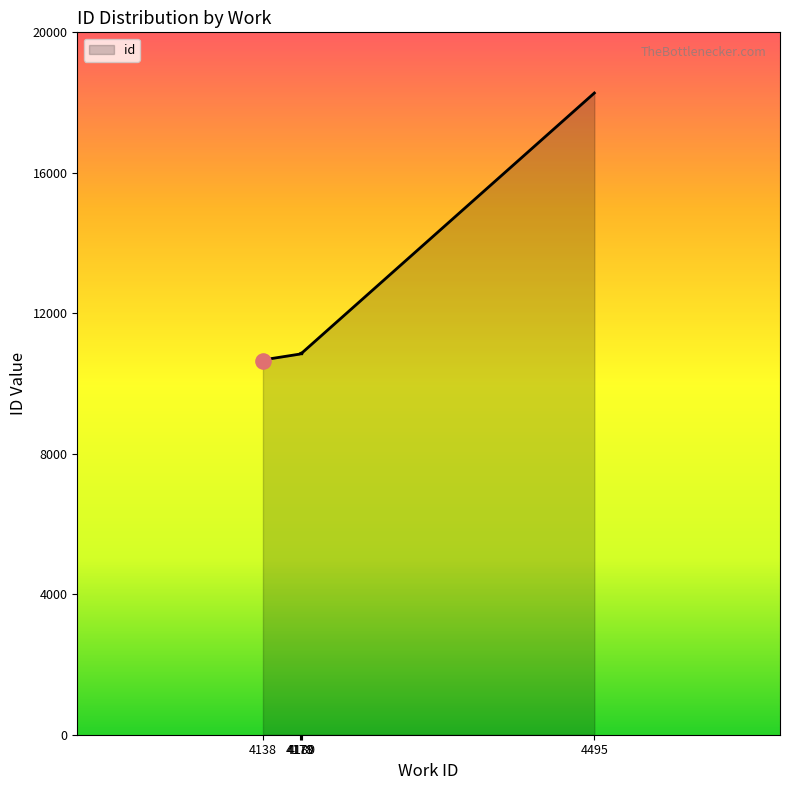

What is the change in value from 4178 to 4495?

+7424